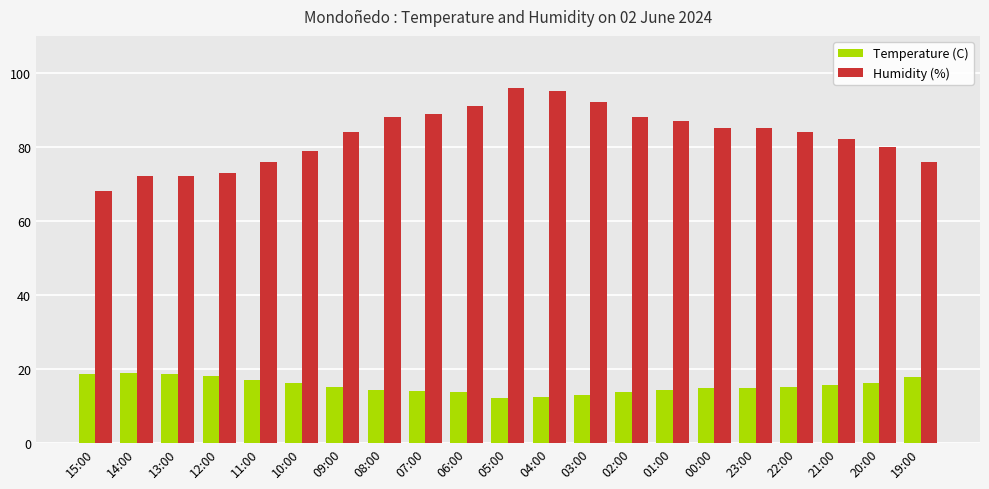

How many bars are there in total?

42